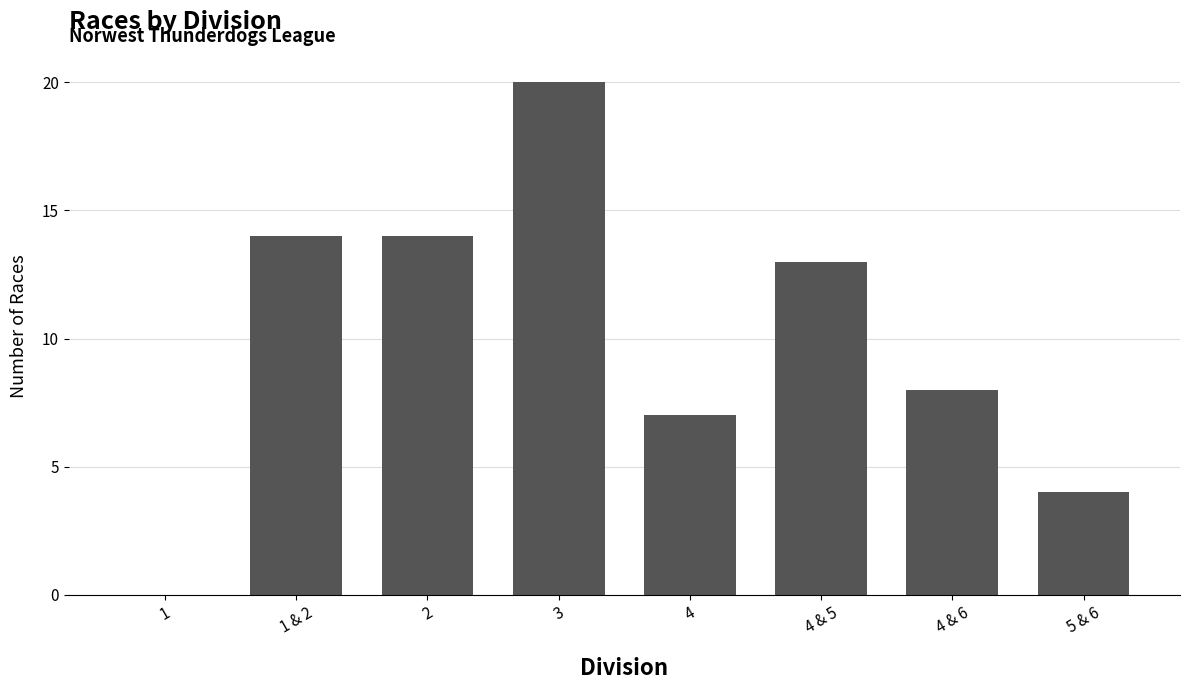

What is the sum of the values at 1 and 4 & 5?

13